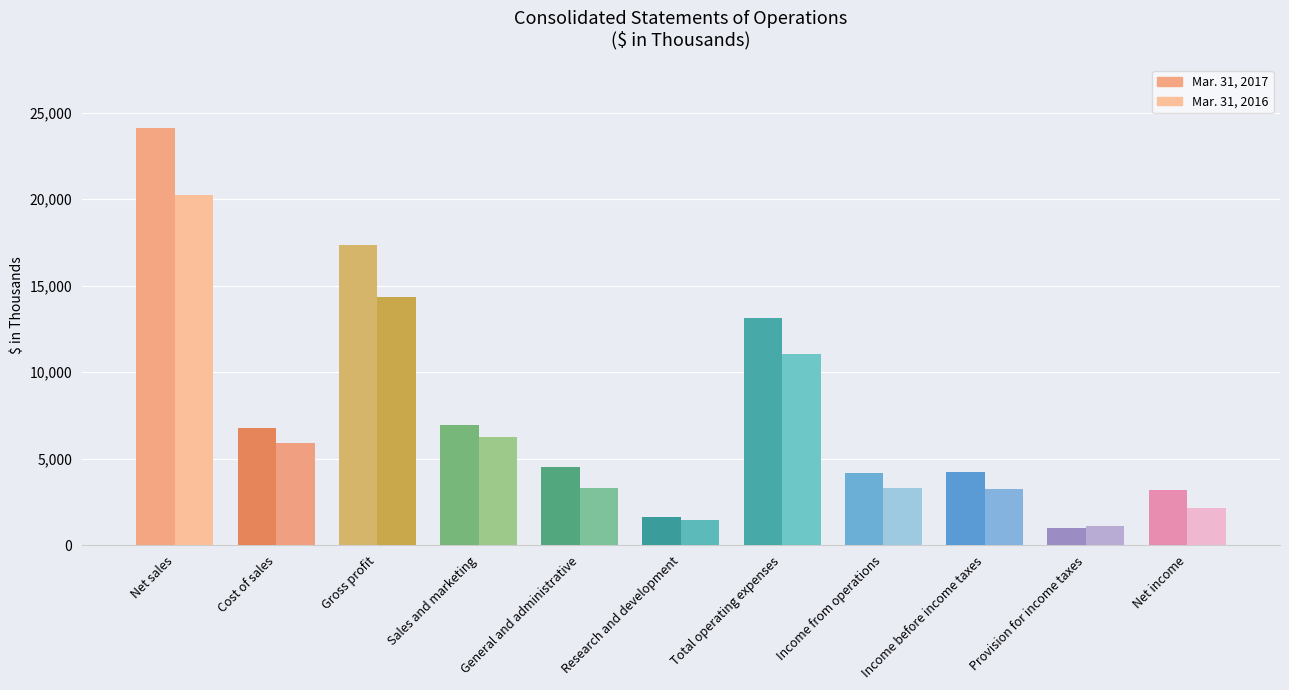

Which series has the widest spread of values?

Mar. 31, 2017